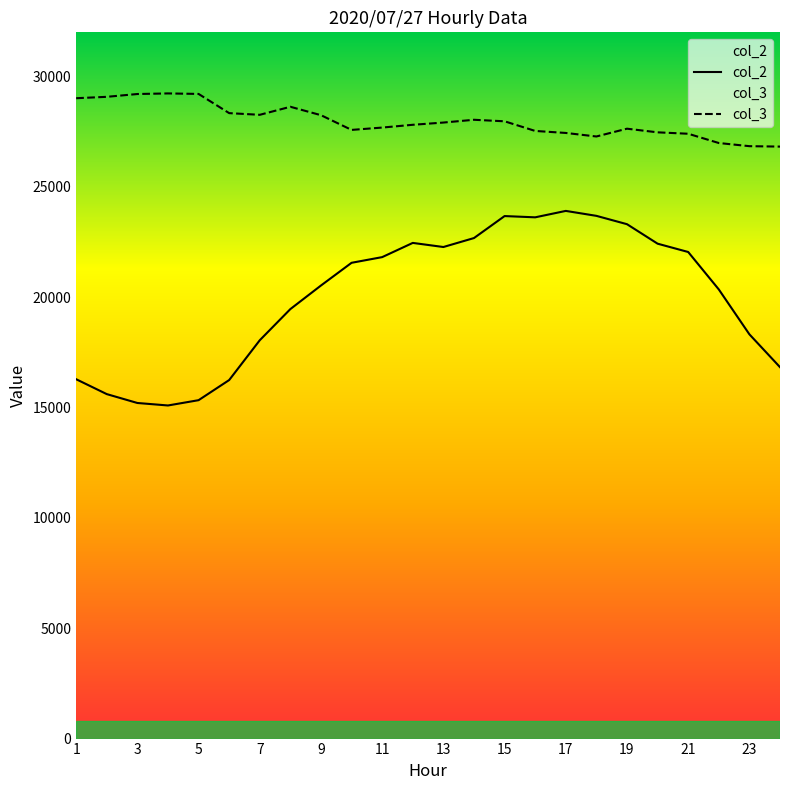

What is the difference between the maximum and minimum values in the col_3 series?

2409